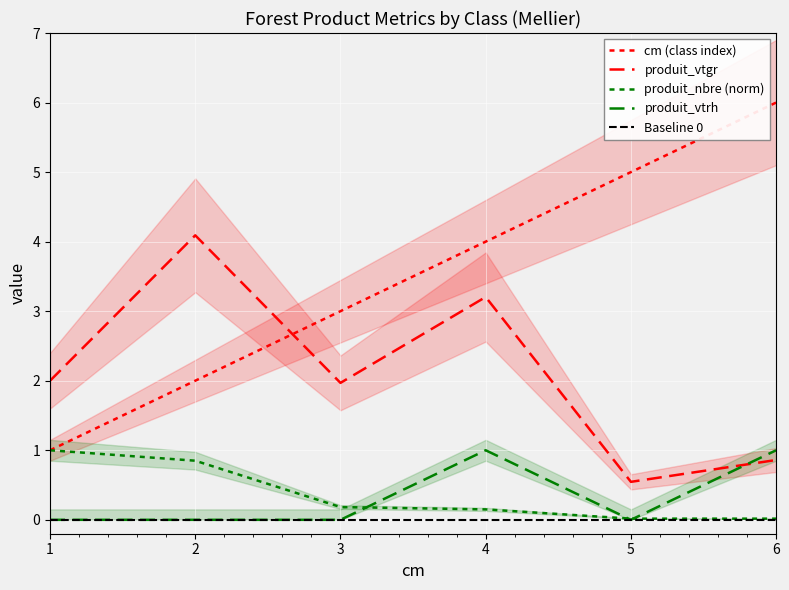

How many data points does each series have?

6